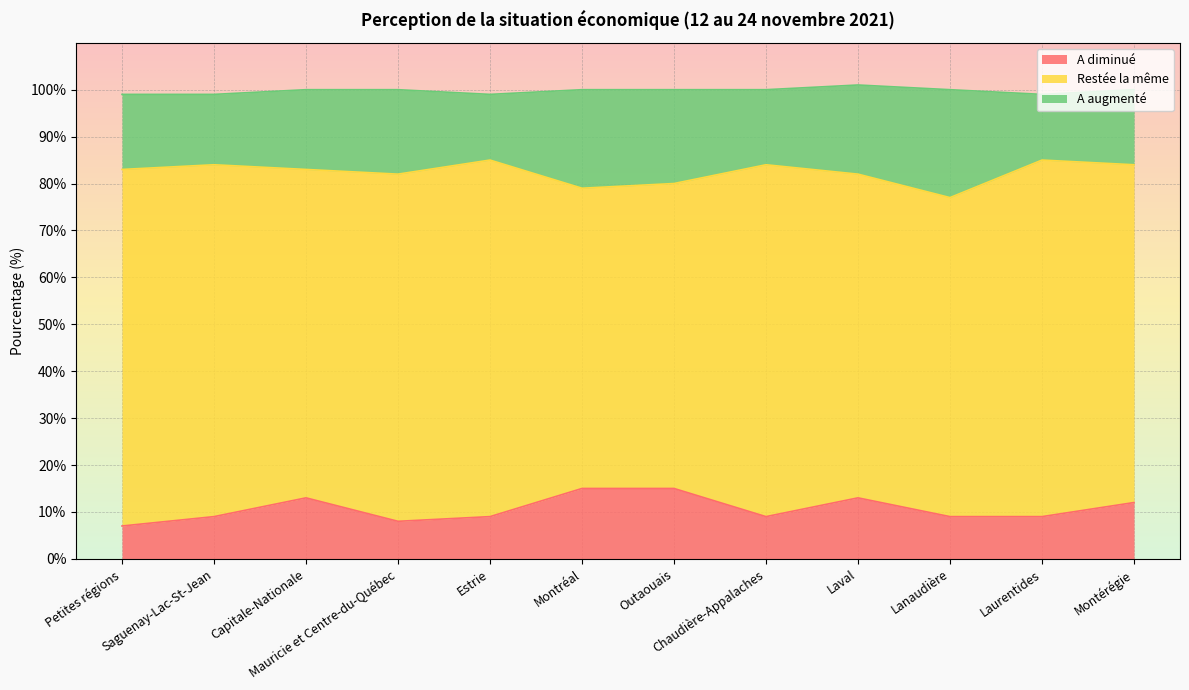

At which label is A diminué closest to 11?

Montérégie